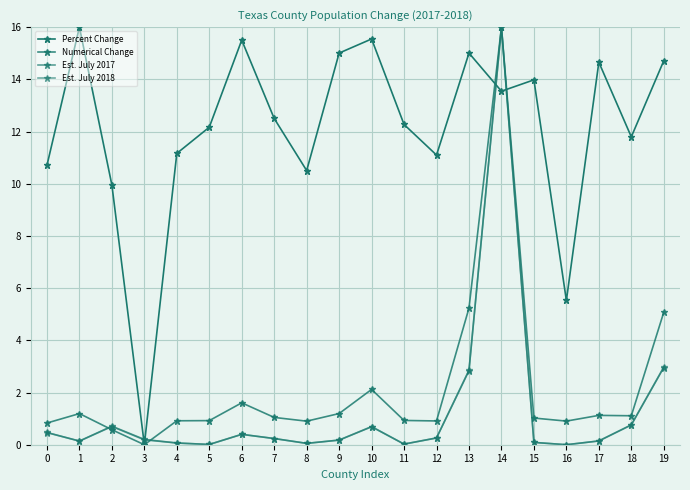

Reading left to right, what are all the values shown in this chart?

Percent Change: 0=10.7	1=16.0	2=10.0	3=0.0	4=11.2	5=12.2	6=15.5	7=12.5	8=10.5	9=15.0	10=15.5	11=12.3	12=11.1	13=15.0	14=13.5	15=14.0	16=5.5	17=14.7	18=11.8	19=14.7
Numerical Change: 0=0.8	1=1.2	2=0.6	3=0.0	4=0.9	5=0.9	6=1.6	7=1.0	8=0.9	9=1.2	10=2.1	11=0.9	12=0.9	13=5.2	14=16.0	15=1.0	16=0.9	17=1.1	18=1.1	19=5.1
Est. July 2017: 0=0.5	1=0.1	2=0.7	3=0.2	4=0.1	5=0.0	6=0.4	7=0.2	8=0.1	9=0.2	10=0.7	11=0.0	12=0.3	13=2.8	14=16.0	15=0.1	16=0.0	17=0.1	18=0.8	19=3.0
Est. July 2018: 0=0.5	1=0.1	2=0.7	3=0.2	4=0.1	5=0.0	6=0.4	7=0.2	8=0.1	9=0.2	10=0.7	11=0.0	12=0.3	13=2.9	14=16.0	15=0.1	16=0.0	17=0.1	18=0.8	19=3.0